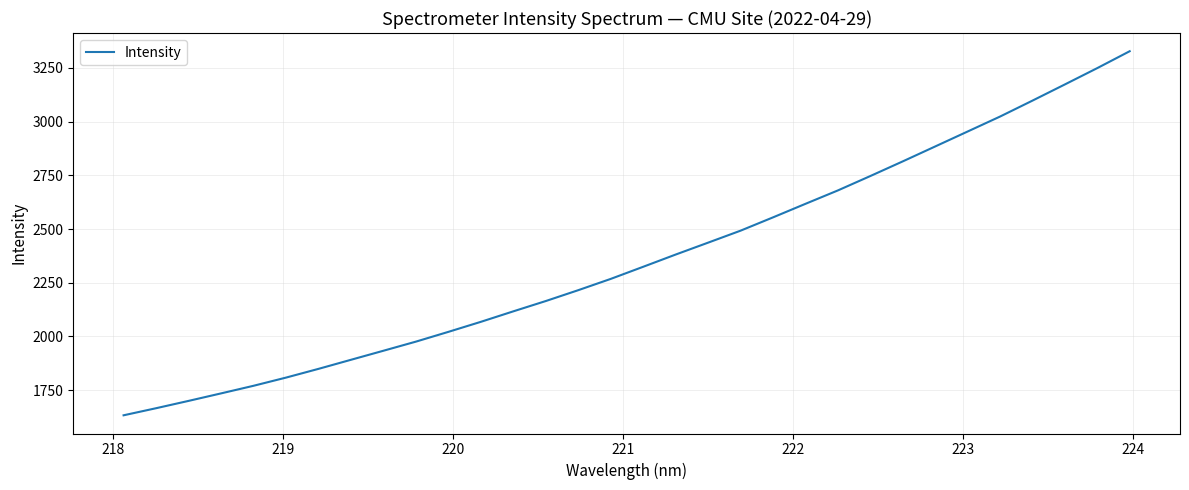

Reading right to left, what are all the values shown in this chart?

3327.7	3249.1	3173.0	3097.7	3023.5	2953.8	2884.2	2814.8	2746.6	2679.6	2617.2	2554.1	2492.2	2436.5	2381.1	2324.2	2267.7	2215.3	2164.7	2116.7	2067.9	2021.2	1975.7	1933.3	1891.2	1848.9	1808.2	1770.1	1734.7	1699.7	1665.6	1632.7